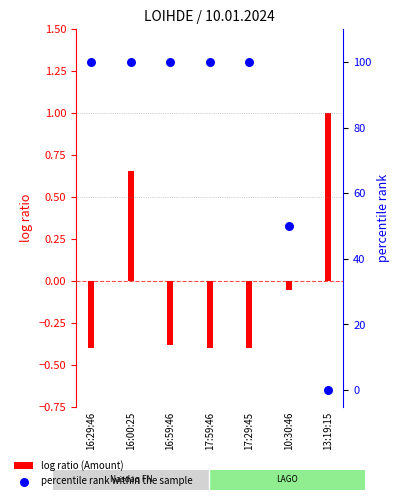

Which series reaches the minimum Y coordinate?

log ratio (Amount)